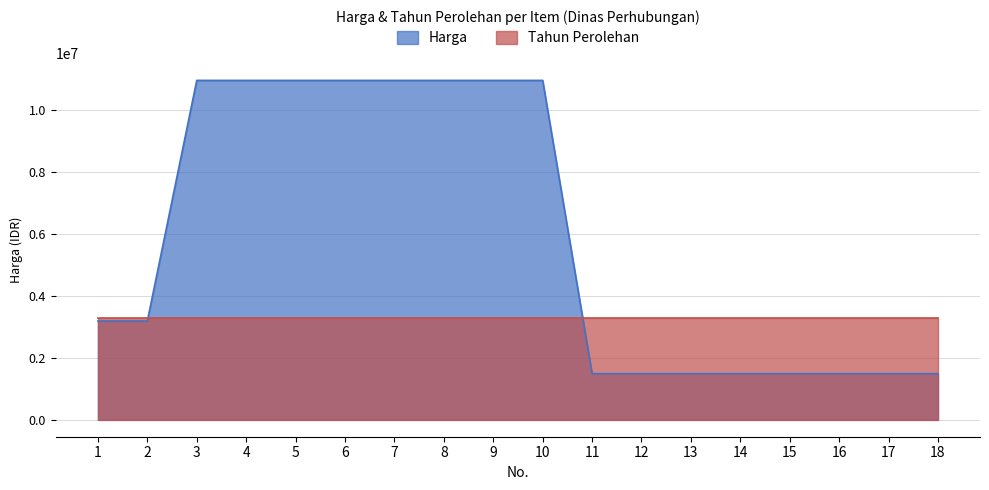

What is the difference between the maximum and minimum values?

9476500